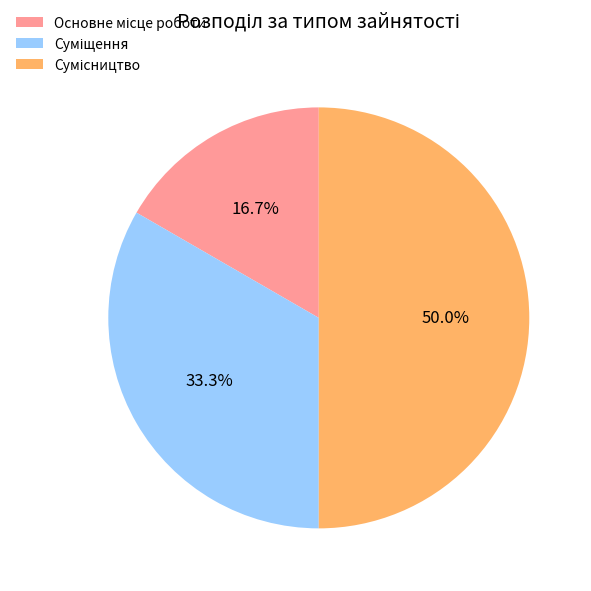

How many segments does this pie chart have?

3